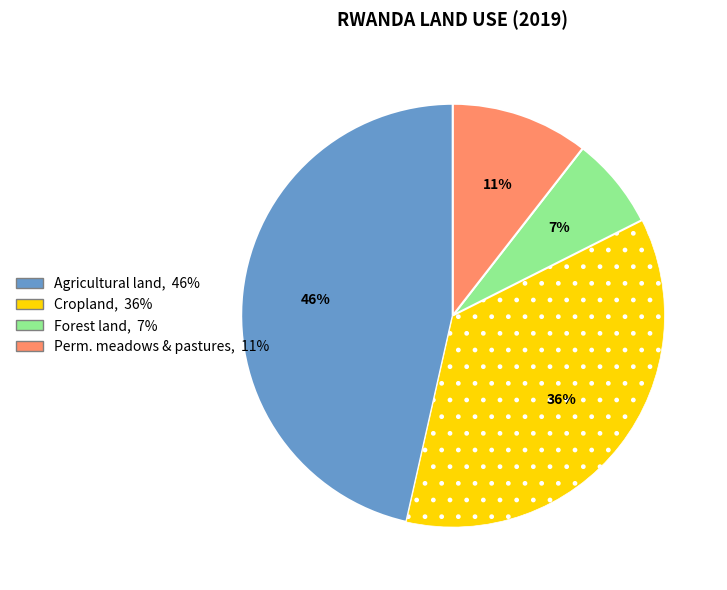

To the nearest percent, what portion does Forest land represent?

7%